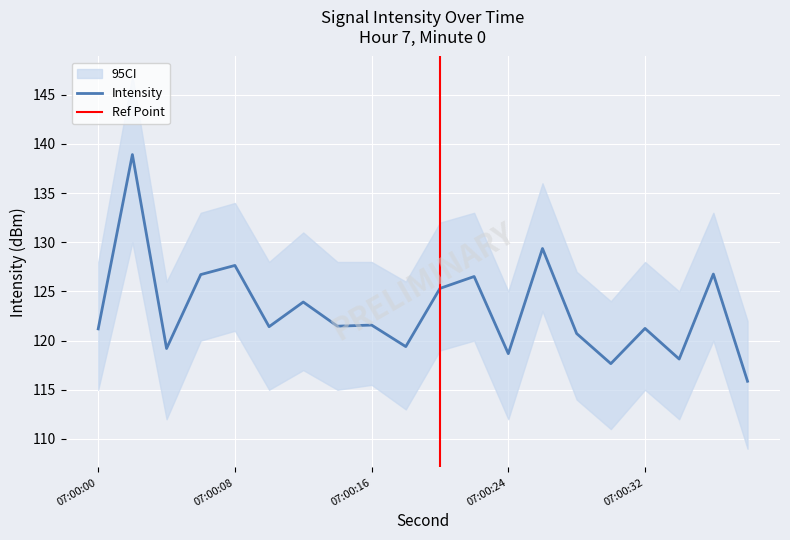

How many data points are less than 121?

7